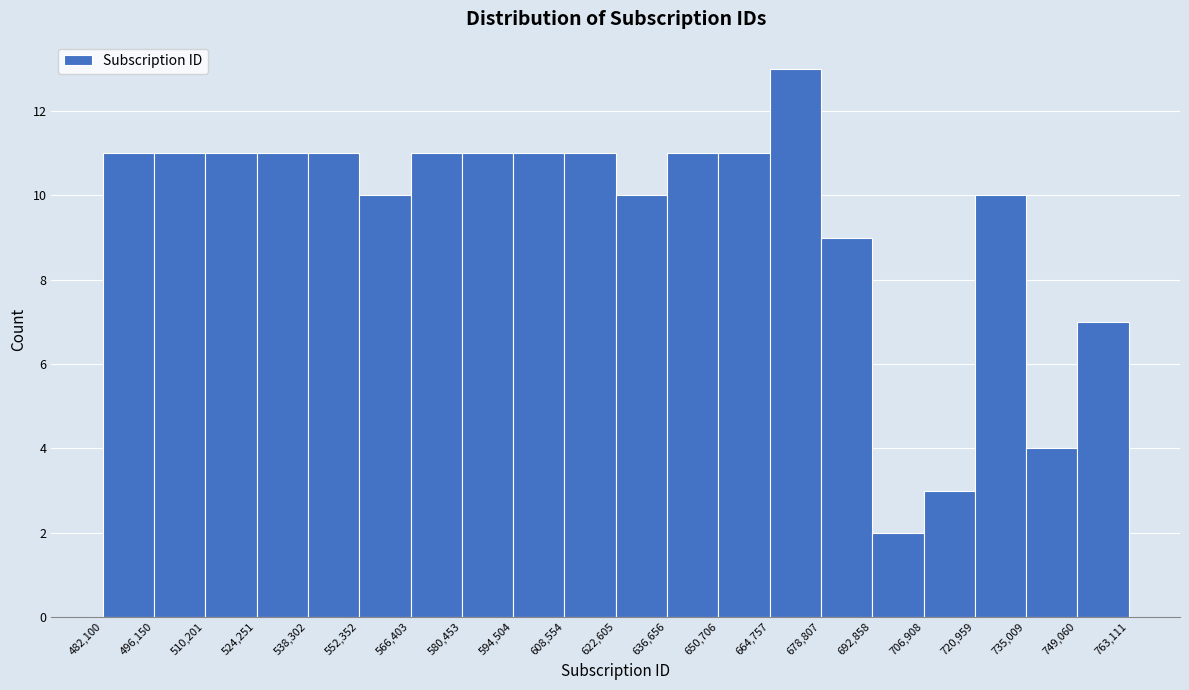

Reading left to right, transcribe this chart: for each bar, give the range it covers on the x-axis and its height. The values are not printed on the chart, so give them approximately, as read against the axis.

482,100 to 496,150: 11
496,150 to 510,201: 11
510,201 to 524,251: 11
524,251 to 538,302: 11
538,302 to 552,352: 11
552,352 to 566,403: 10
566,403 to 580,453: 11
580,453 to 594,504: 11
594,504 to 608,554: 11
608,554 to 622,605: 11
622,605 to 636,656: 10
636,656 to 650,706: 11
650,706 to 664,757: 11
664,757 to 678,807: 13
678,807 to 692,858: 9
692,858 to 706,908: 2
706,908 to 720,959: 3
720,959 to 735,009: 10
735,009 to 749,060: 4
749,060 to 763,111: 7